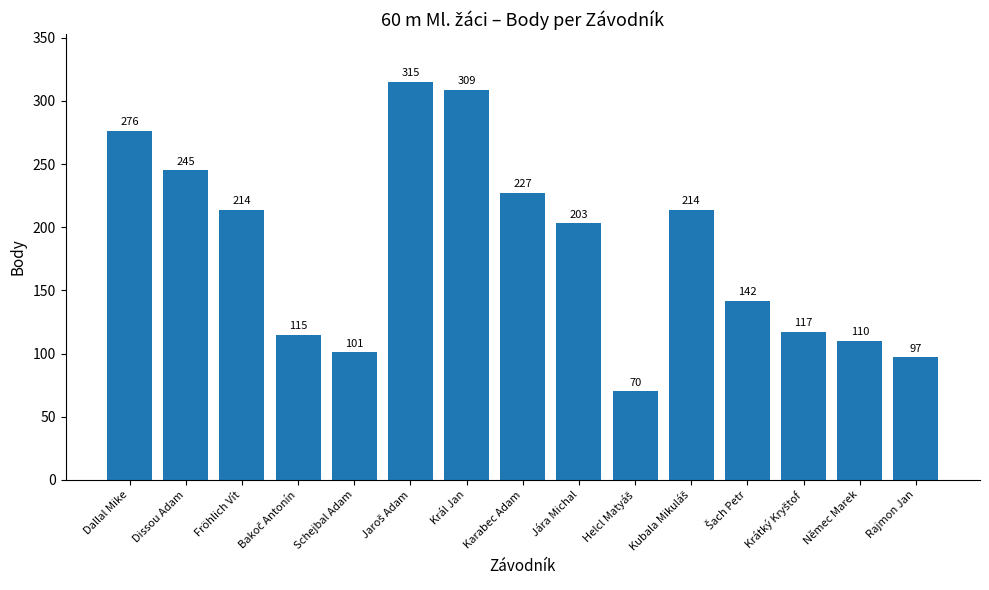

What is the change in value from Dissou Adam to Schejbal Adam?

-144